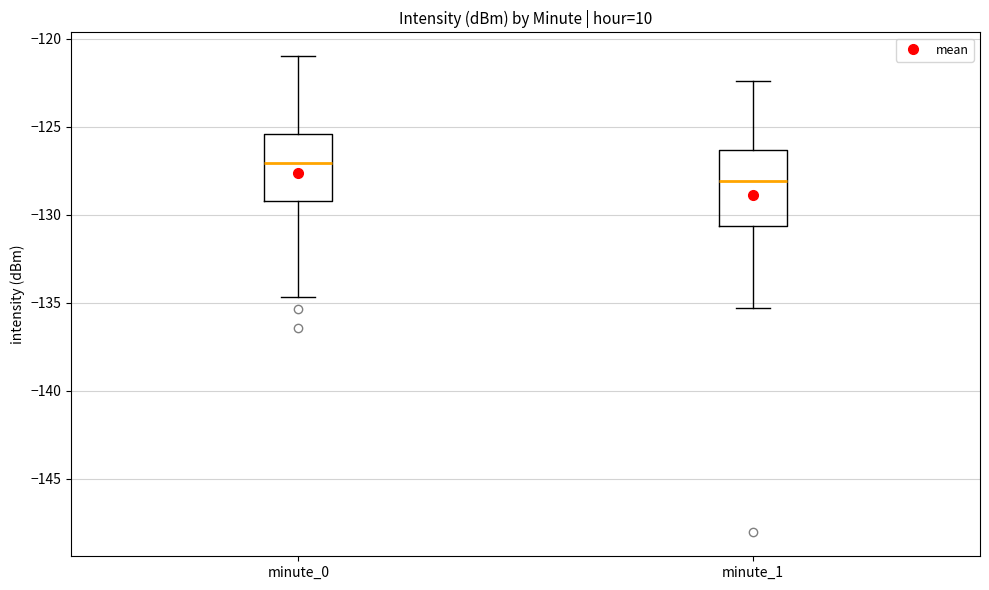

Reading left to right, read every box against the y-axis: the position of its median line, the range the box covers, and the ends of its whiskers. The values are not printed on the chart, so give them approximately, as read against the axis.

minute_0: median -127.0, box -129.0 to -125.5, whiskers -134.5 to -121.0
minute_1: median -128.0, box -130.5 to -126.5, whiskers -135.5 to -122.5